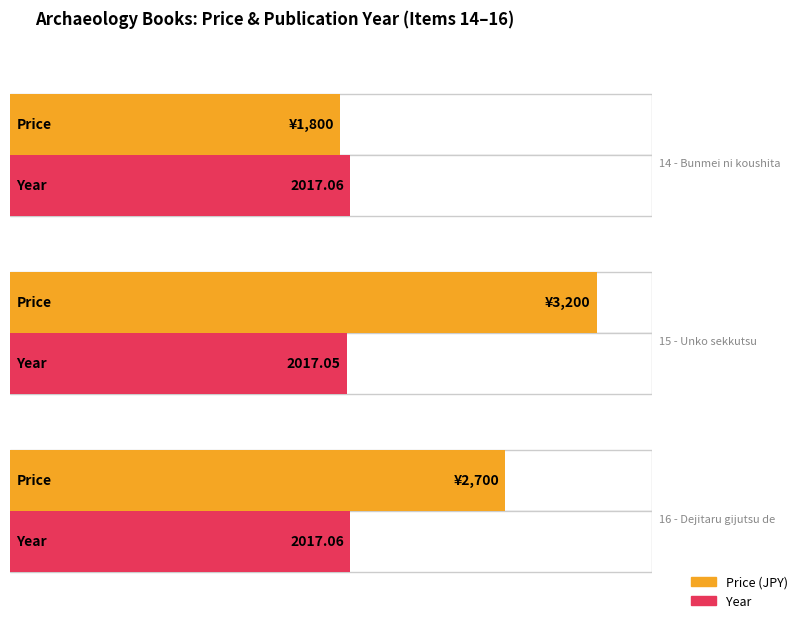

Count the number of categories in the chart.

3